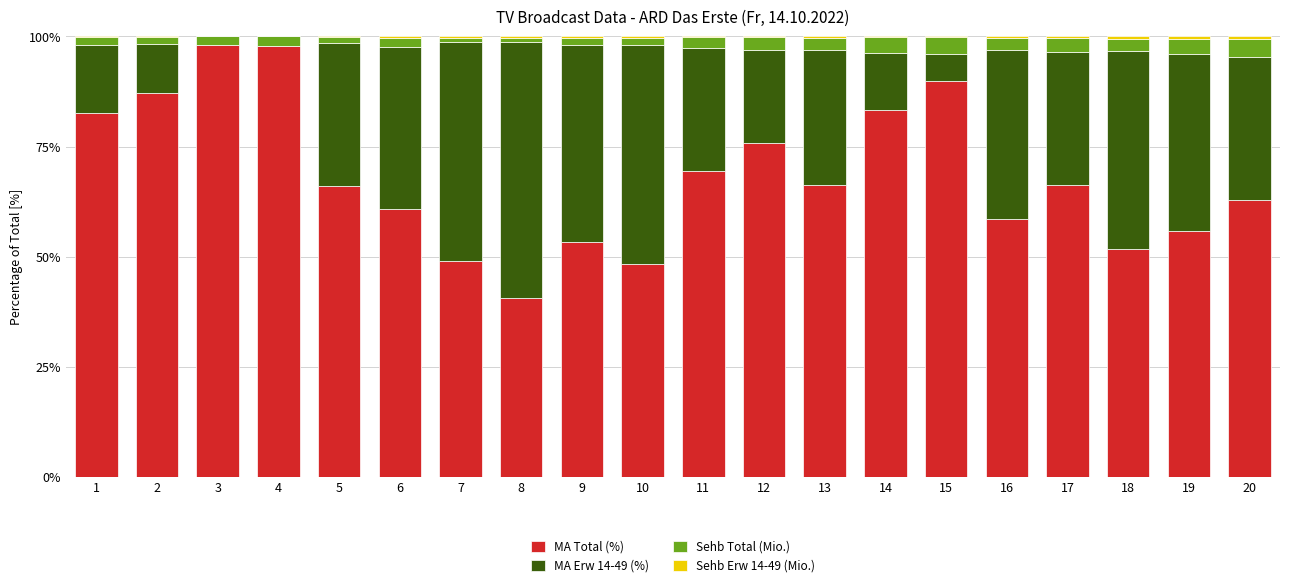

What is the total value across all series at 3?

100.0